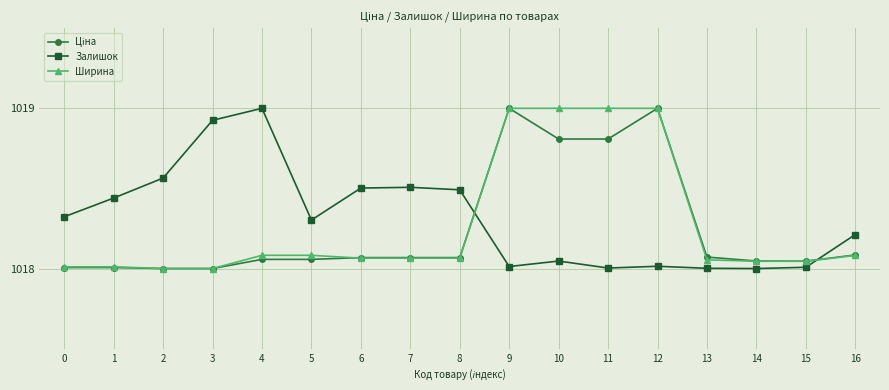

Between which two adjacent categories do Ширина and Залишок first intersect?

8 and 9